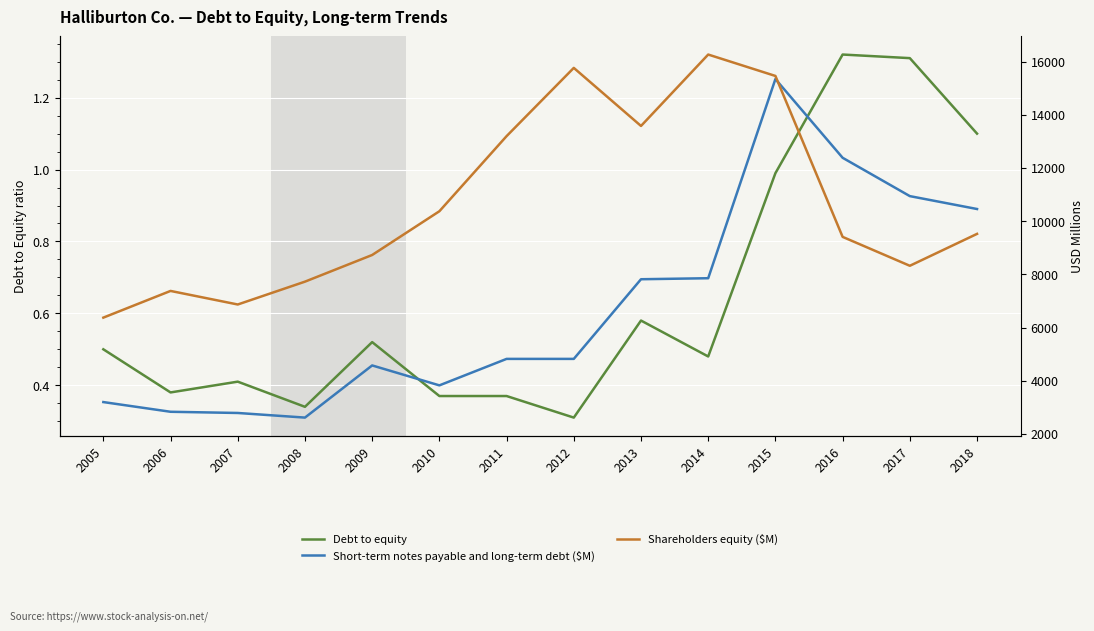

Reading left to right, transcribe all the data shown in this chart.

Debt to equity: 2005=0.5	2006=0.4	2007=0.4	2008=0.3	2009=0.5	2010=0.4	2011=0.4	2012=0.3	2013=0.6	2014=0.5	2015=1.0	2016=1.3	2017=1.3	2018=1.1
Short-term notes payable and long-term debt ($M): 2005=3196.0	2006=2831.0	2007=2786.0	2008=2612.0	2009=4574.0	2010=3824.0	2011=4820.0	2012=4820.0	2013=7816.0	2014=7854.0	2015=15346.0	2016=12384.0	2017=10942.0	2018=10457.0
Shareholders equity ($M): 2005=6372.0	2006=7376.0	2007=6866.0	2008=7725.0	2009=8728.0	2010=10373.0	2011=13198.0	2012=15765.0	2013=13581.0	2014=16267.0	2015=15462.0	2016=9409.0	2017=8322.0	2018=9522.0